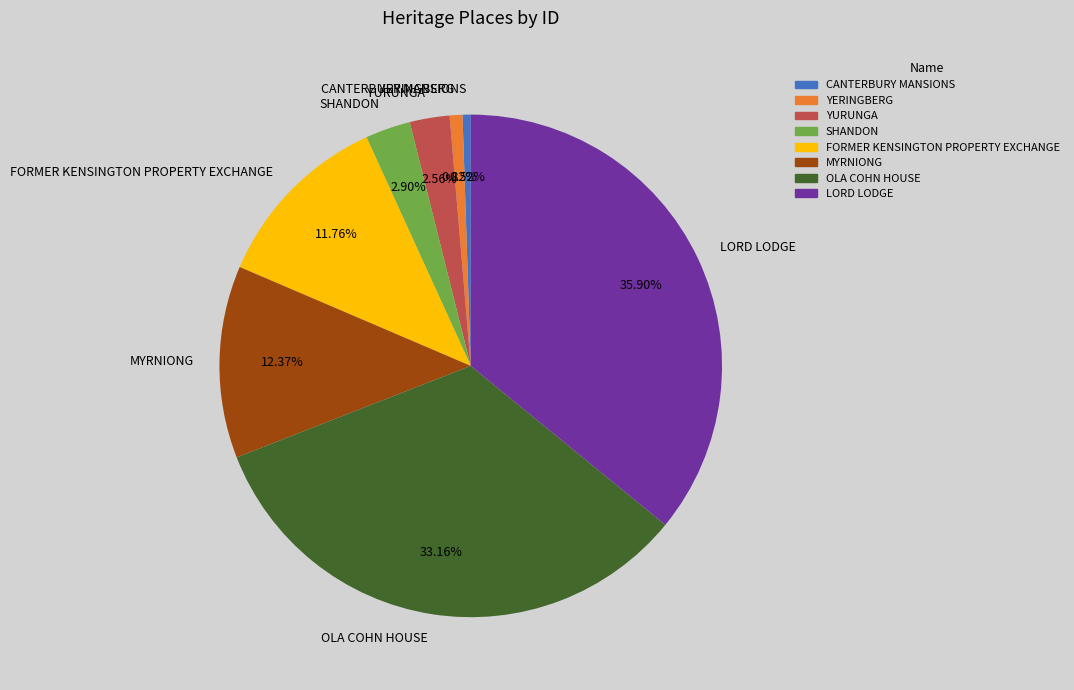

What is the ratio of the value at FORMER KENSINGTON PROPERTY EXCHANGE to the value at LORD LODGE?

0.3